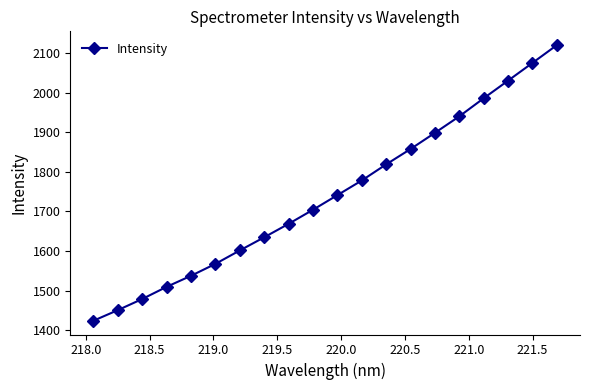

What is the value of the 7th point from the left?

1601.5